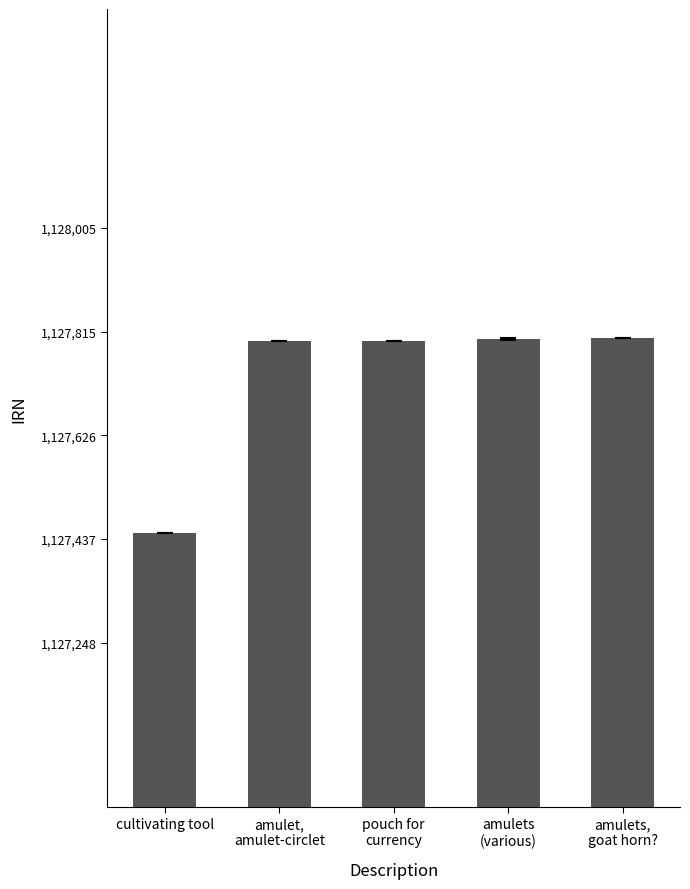

What value does the data have at cultivating tool, to the nearest 10?

1127450